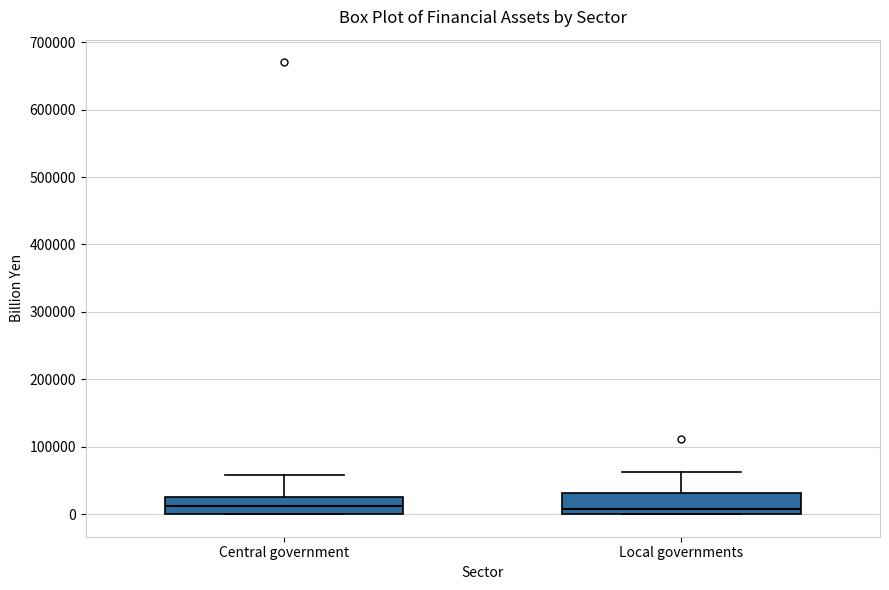

Reading left to right, read every box against the y-axis: the position of its median line, the range the box covers, and the ends of its whiskers. The values are not printed on the chart, so give them approximately, as read against the axis.

Central government: median 10000, box 0 to 30000, whiskers 0 to 60000
Local governments: median 10000, box 0 to 30000, whiskers 0 to 60000